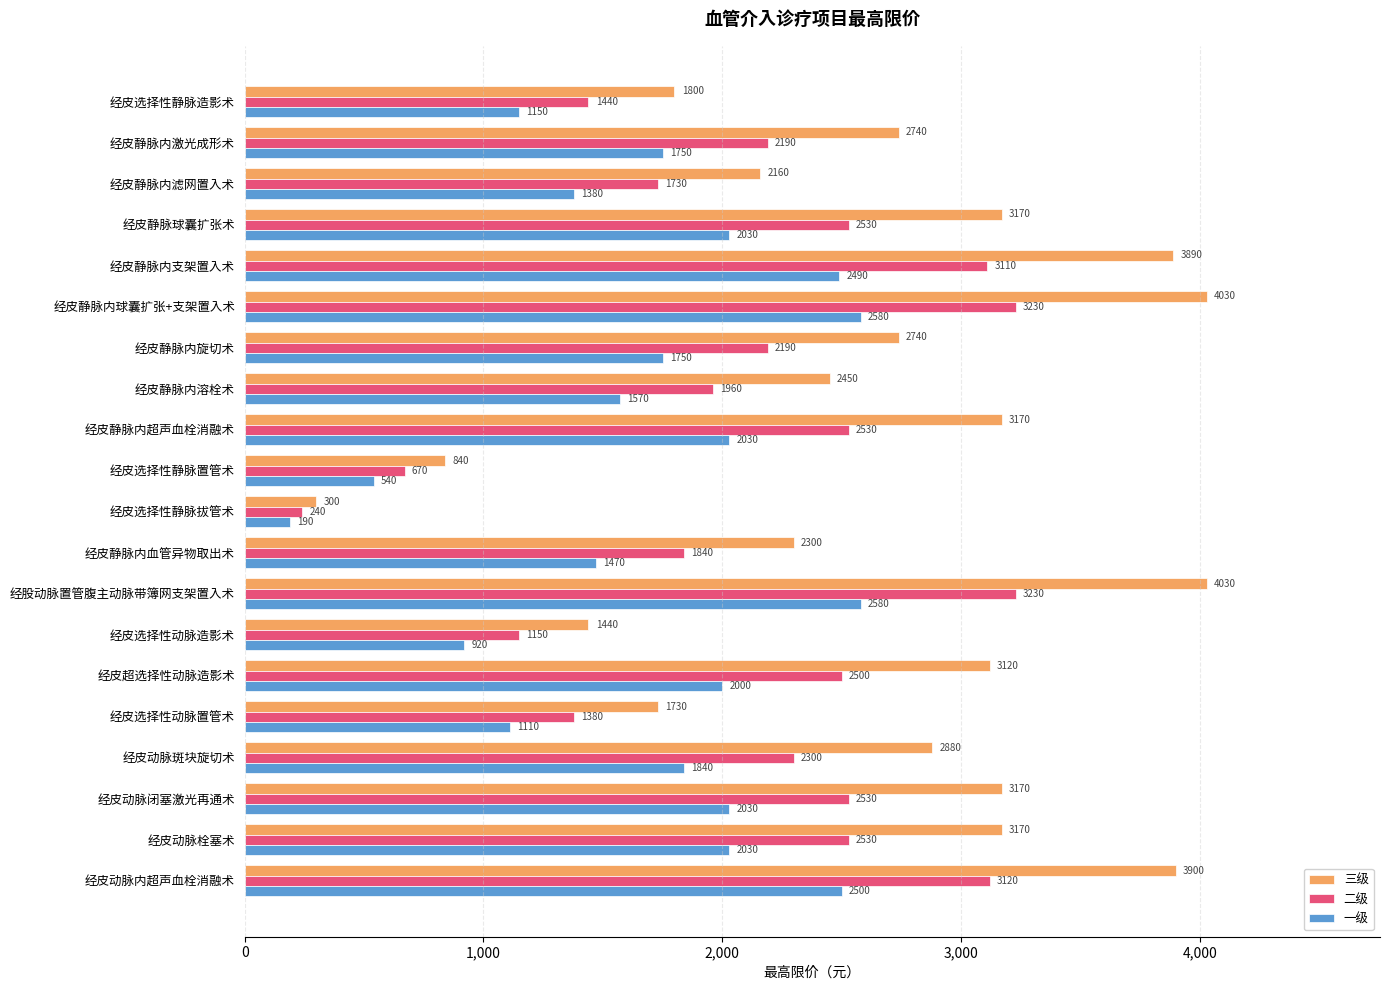

What is the spread (max minus min) of values at 经皮超选择性动脉造影术?

1120